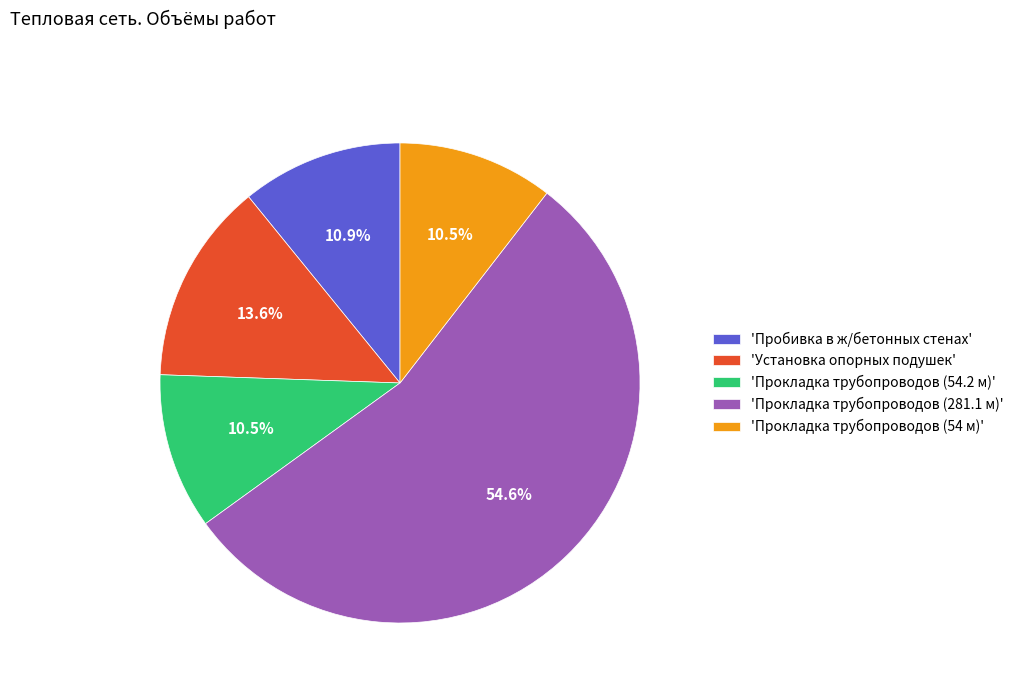

Do 'Прокладка трубопроводов (54.2 м)' and 'Пробивка в ж/бетонных стенах' together represent more than half of the pie?

No